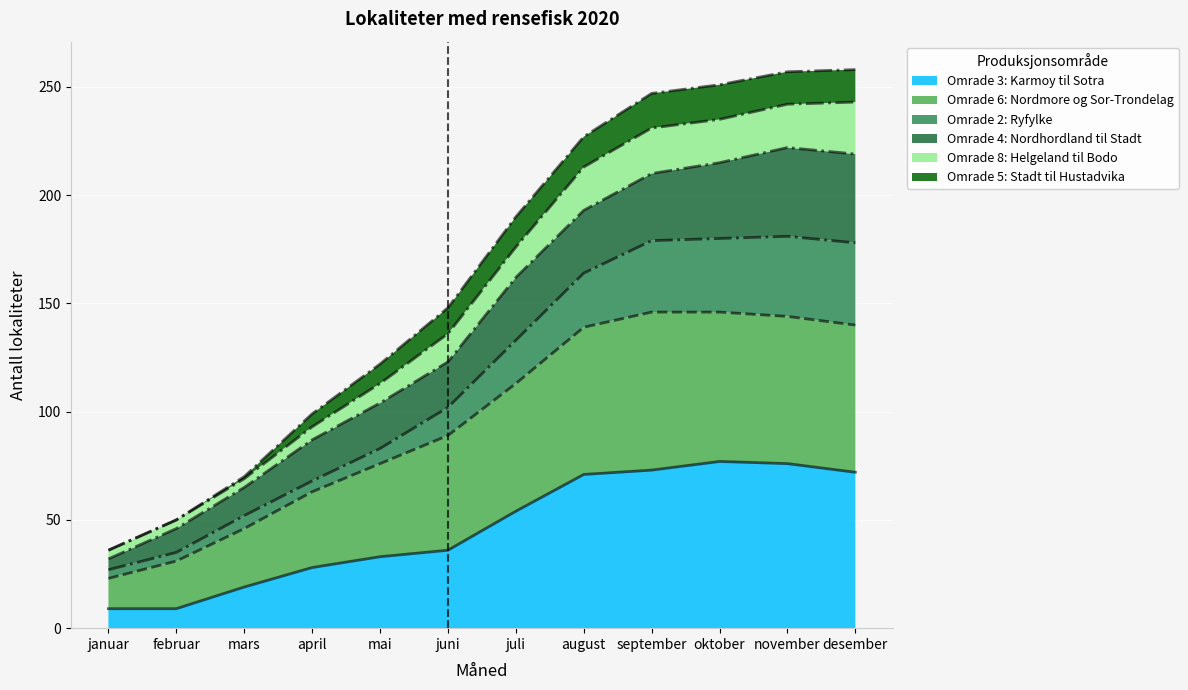

Where does the Omrade 3: Karmoy til Sotra series first go above 54?

august